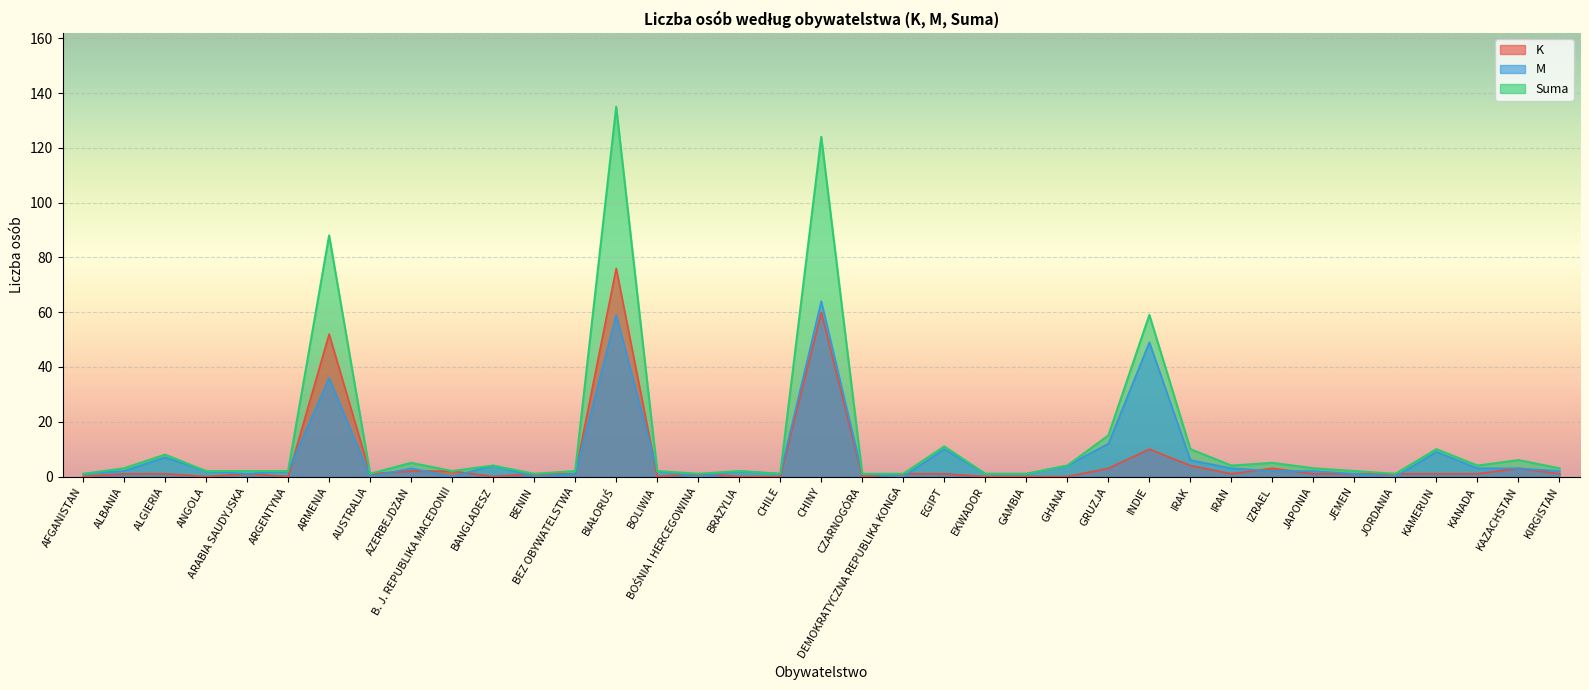

What is the spread (max minus min) of values at JAPONIA?

2